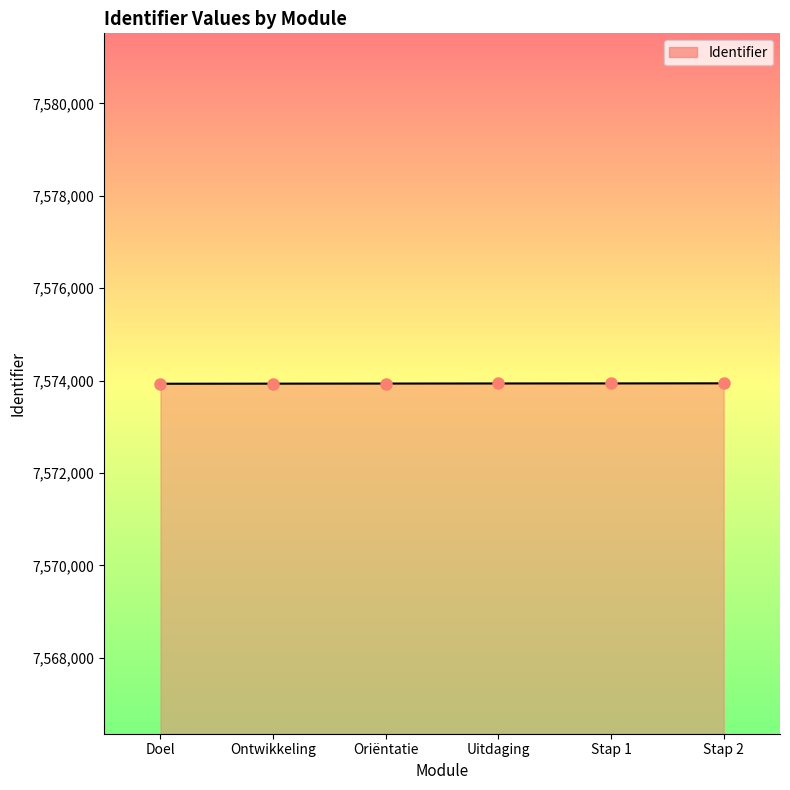

What is the ratio of the value at Ontwikkeling to the value at Doel?

1.0